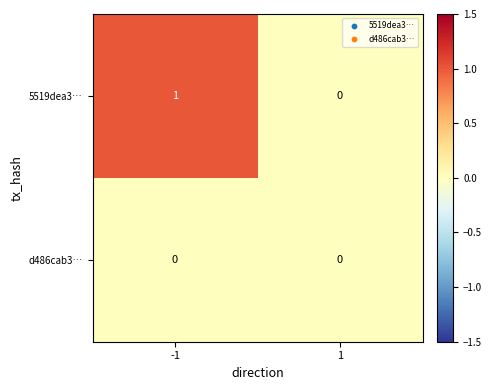

Is it true that d486cab3… equals 0 at 1?

True